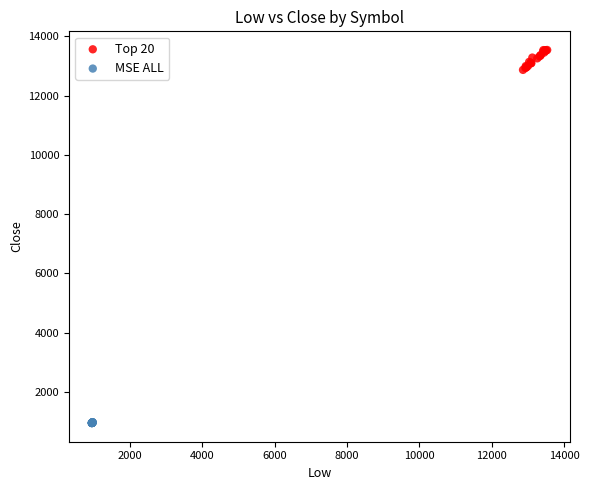

Which series reaches the maximum Y coordinate?

Top 20